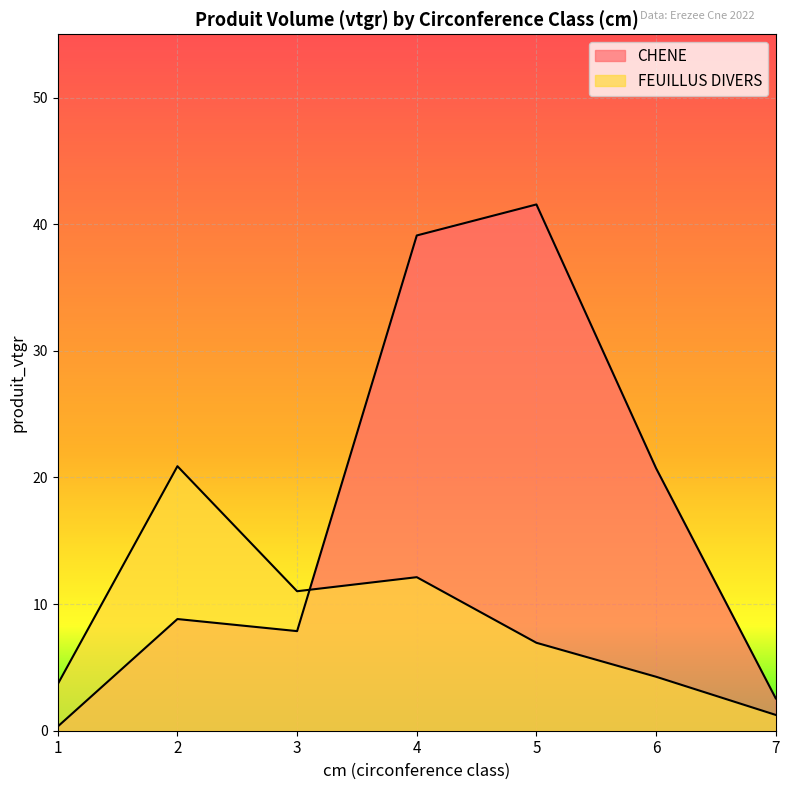

How many lines are shown in the chart?

2